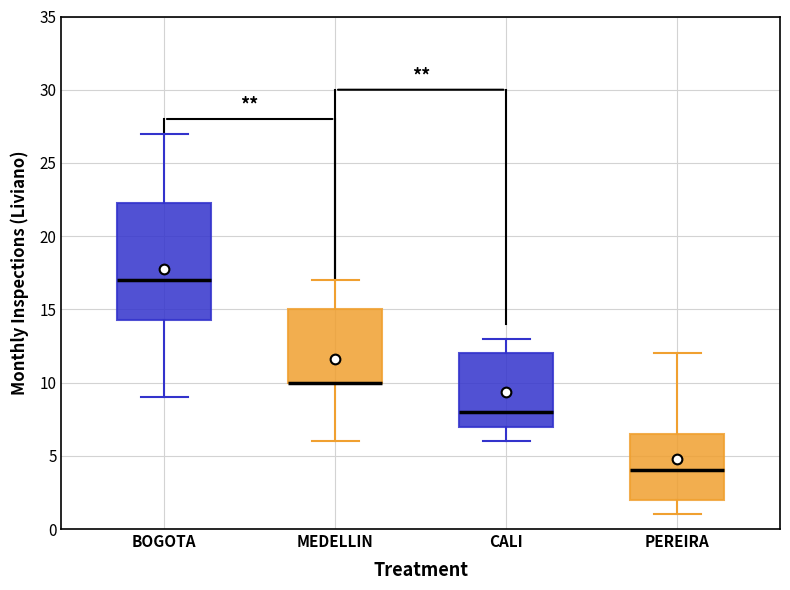

Reading left to right, transcribe this box plot: for each box, give where its median line is, the range the box spans, and where its two whiskers end, as read against the y-axis. The values are not printed on the chart, so give them approximately, as read against the axis.

BOGOTA: median 17.0, box 14.5 to 22.5, whiskers 9.0 to 27.0
MEDELLIN: median 10.0 (drawn on the box's lower edge), box 10.0 to 15.0, whiskers 6.0 to 17.0
CALI: median 8.0, box 7.0 to 12.0, whiskers 6.0 to 13.0
PEREIRA: median 4.0, box 2.0 to 6.5, whiskers 1.0 to 12.0